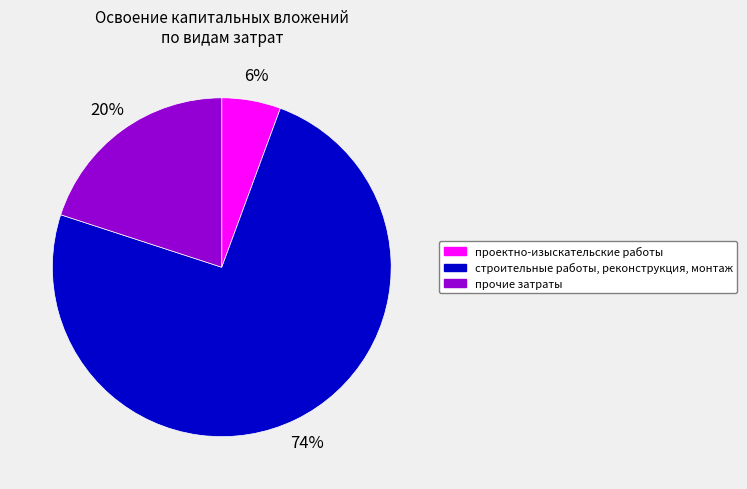

Is the sum of прочие затраты and строительные работы, реконструкция, монтаж greater than half?

Yes